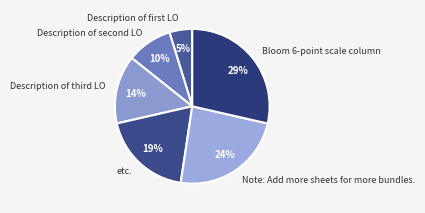

What percentage is the etc. slice, to the nearest percent?

19%